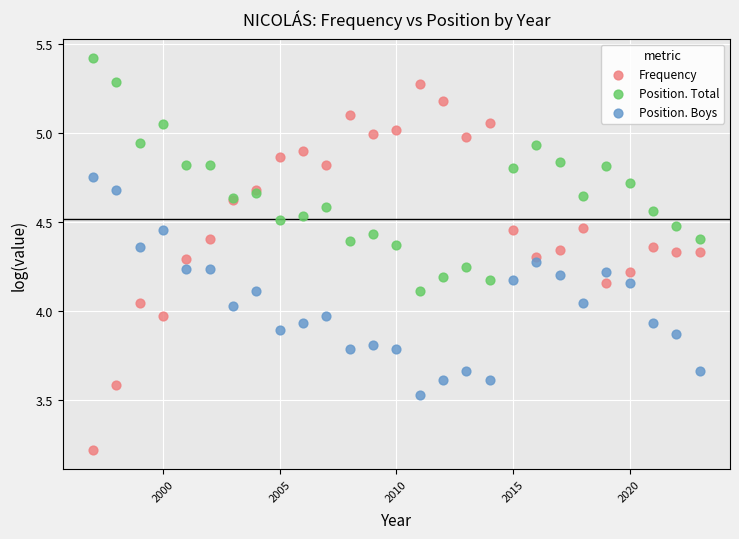

Which series contains the lowest Y value?

Frequency